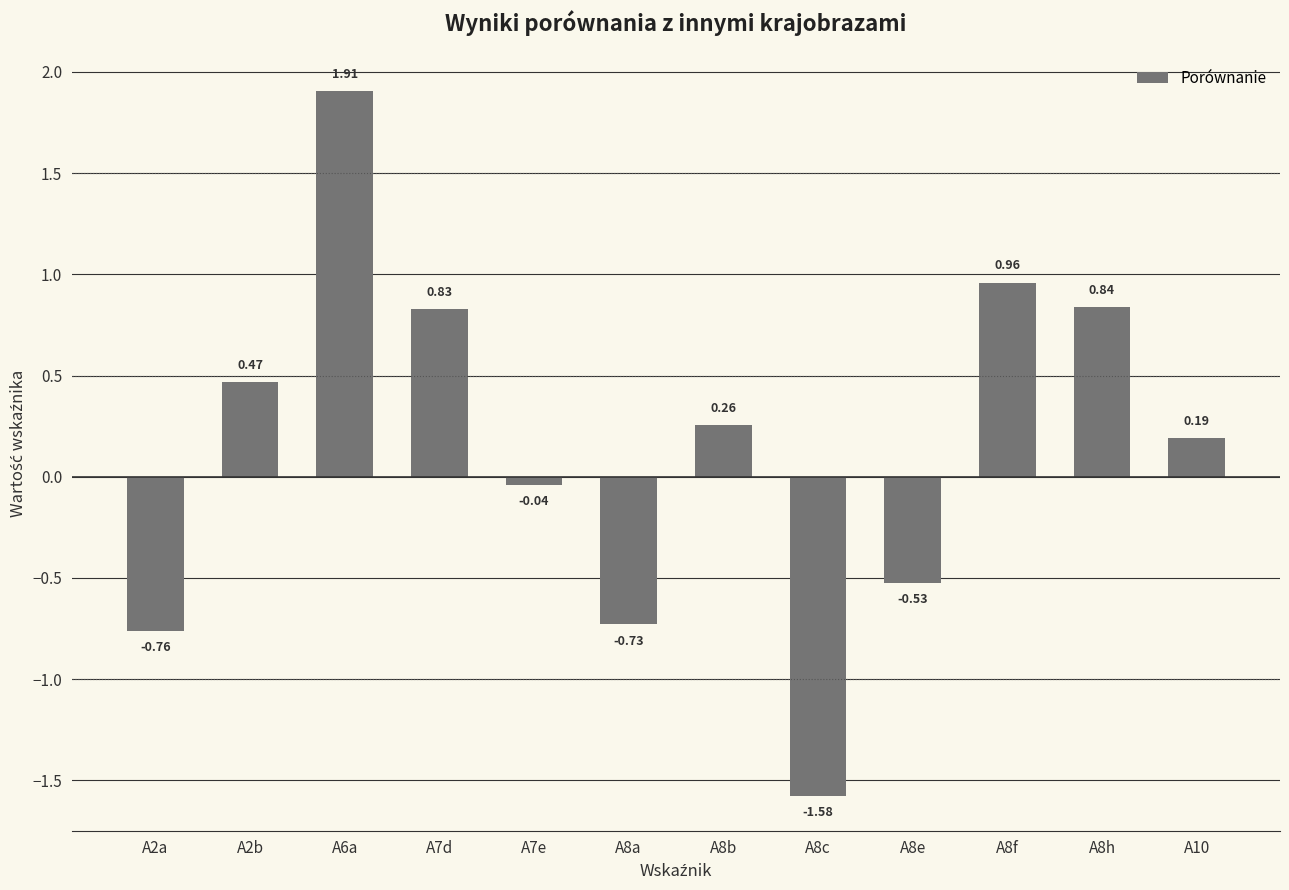

What is the label of the 3rd bar from the left?

A6a